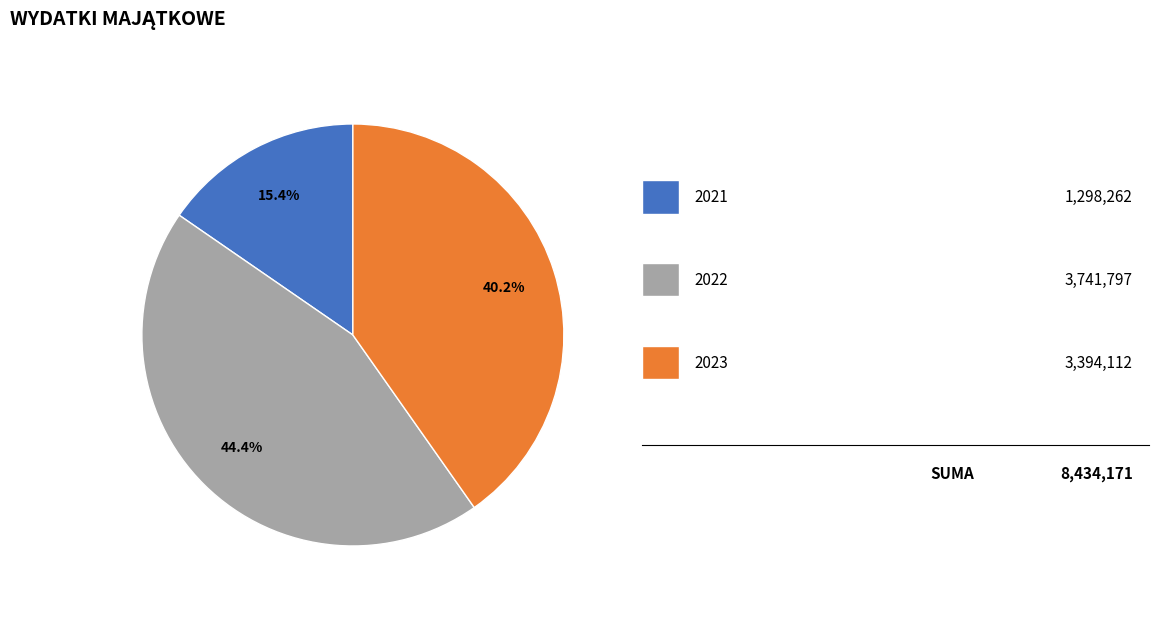

Is there any slice that represents more than half of the pie?

No